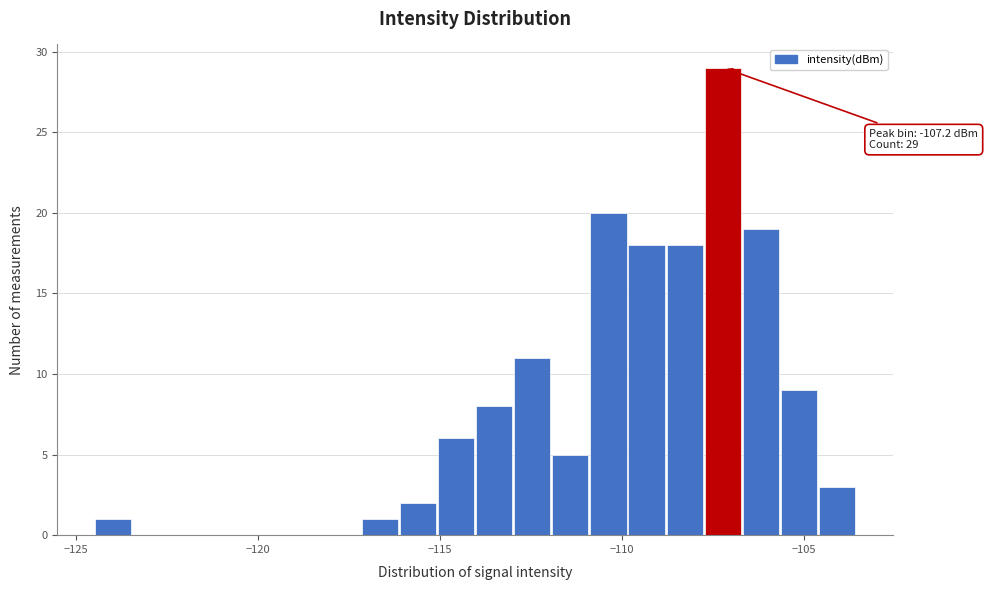

Around what value on the x-axis is the tallest bar? Give the approximate position of its centre, as read against the axis.

-107.0